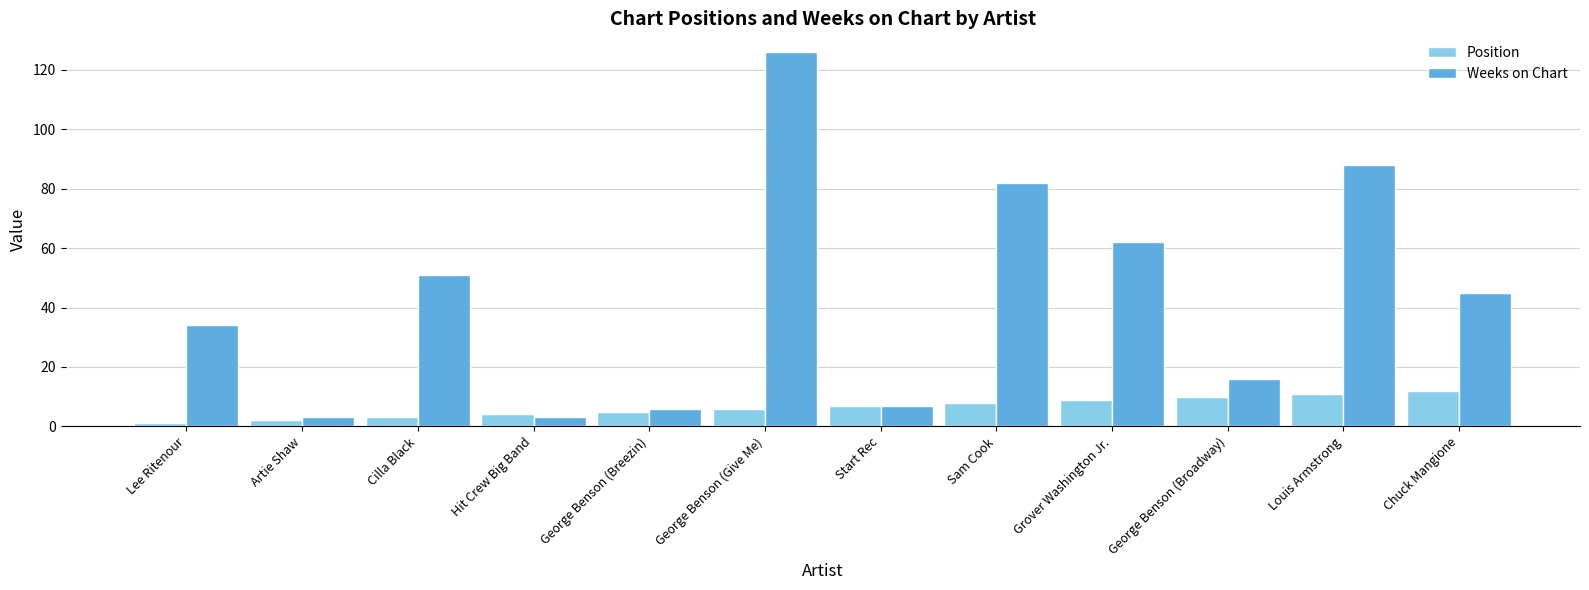

Rank the series by their maximum value, from highest to lowest.

Weeks on Chart, Position